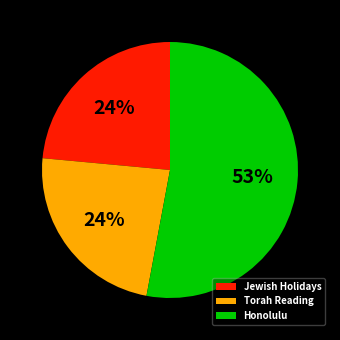

Is there any slice that represents more than half of the pie?

Yes